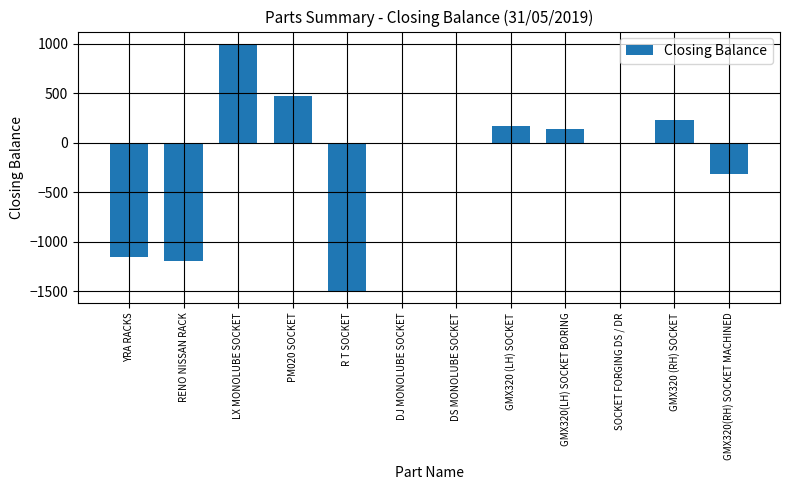

Count the number of data series in this chart.

1